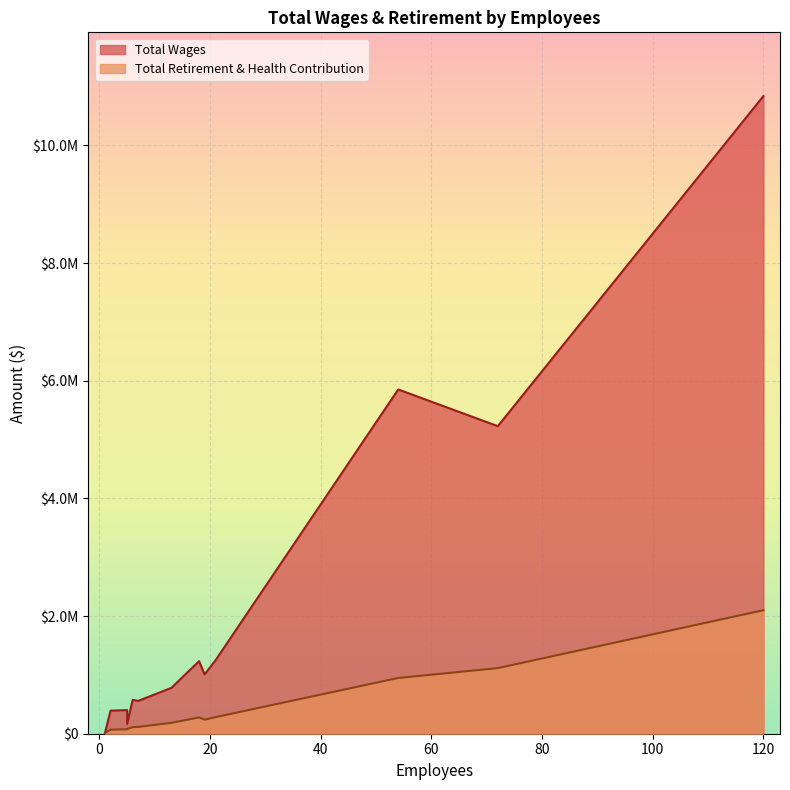

What is the average value of the Total Retirement & Health Contribution series?

431615